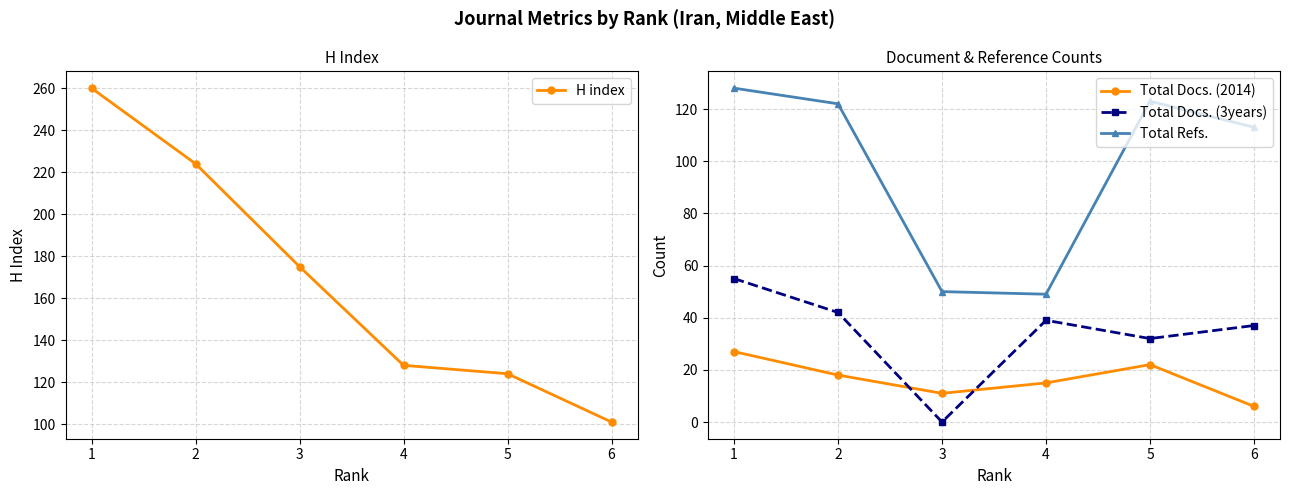

What is the value of the H index point at the 4th from the left?

128